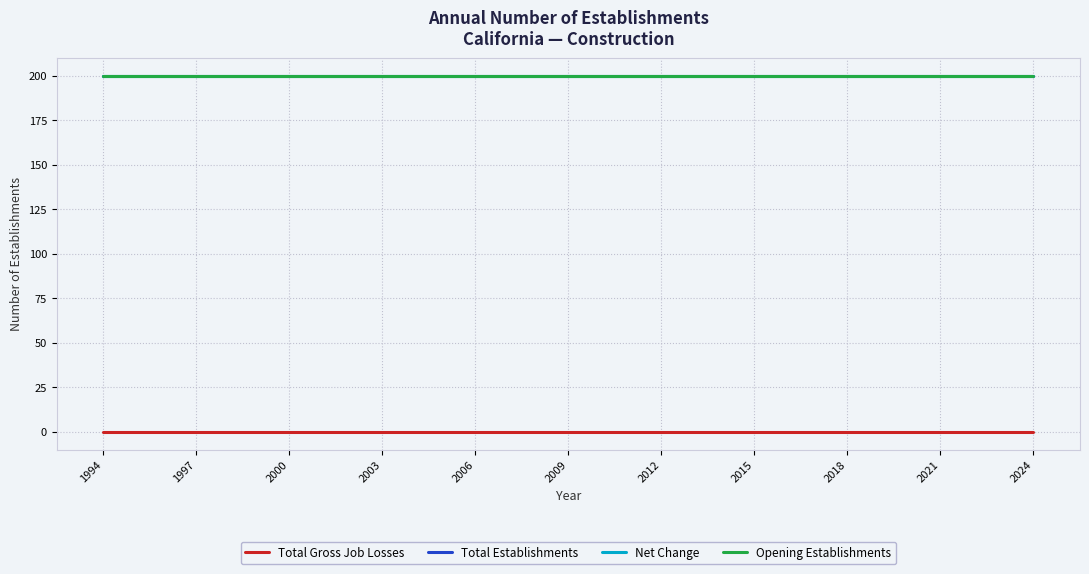

Where is Net Change nearest to the value 200?

1994